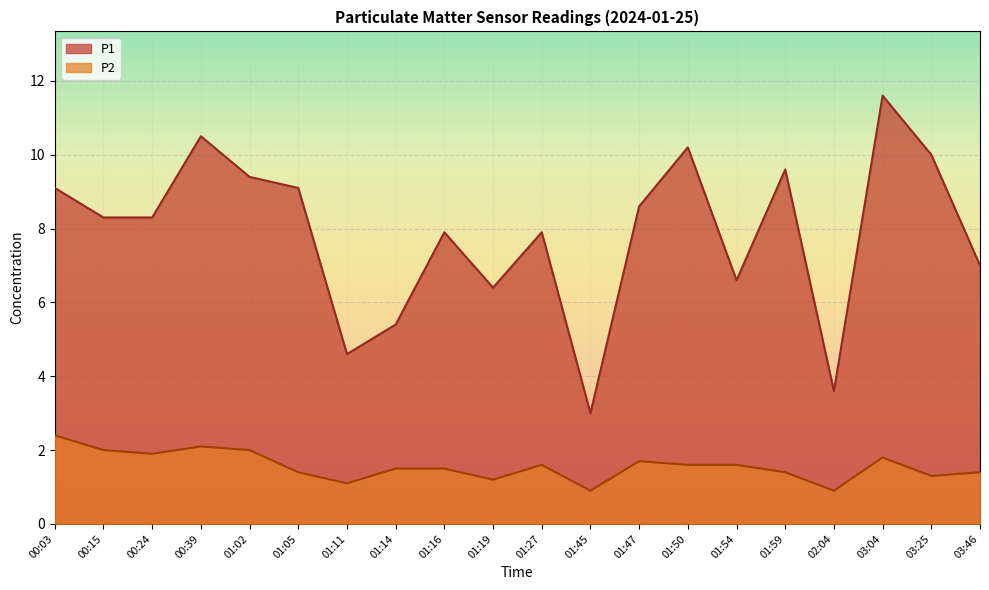

What is the highest value of the P1 series?

11.6